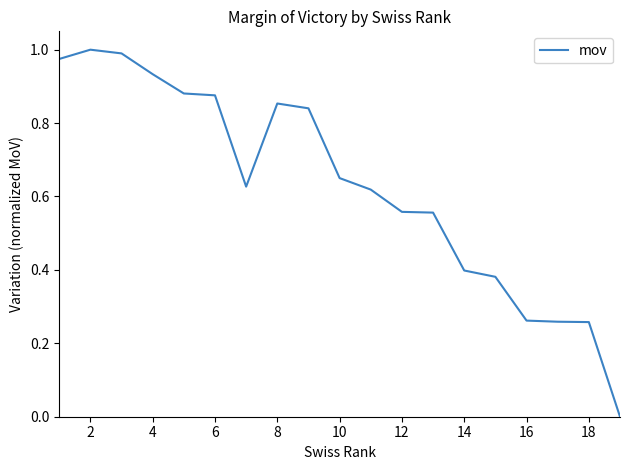

The chart shows a value of 0.4 at 16. True or false?

False